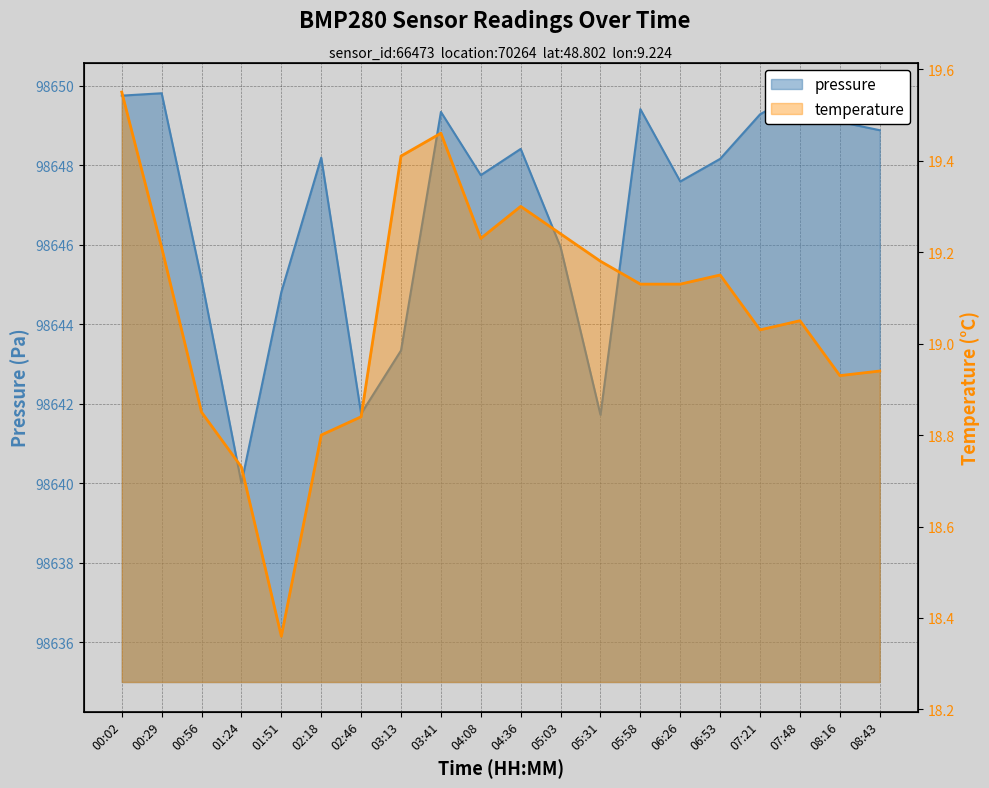

What is the value of the pressure point at the 4th from the left?

98640.0